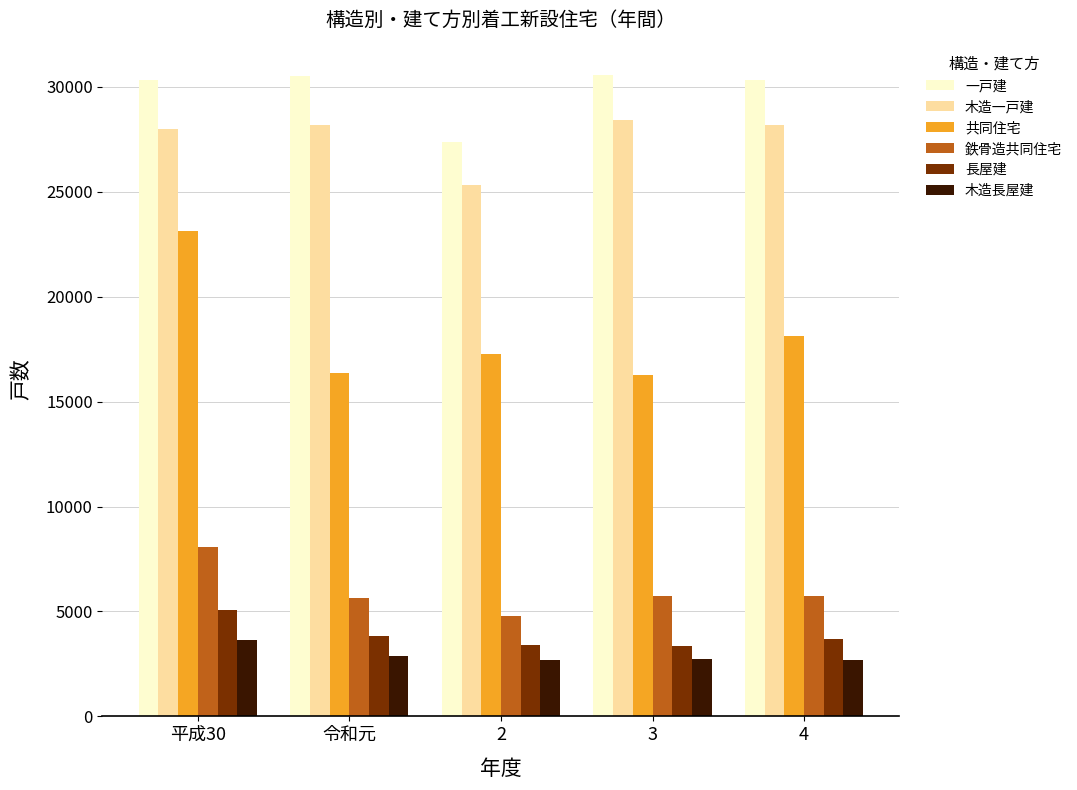

What is the label of the 4th bar from the right?

令和元